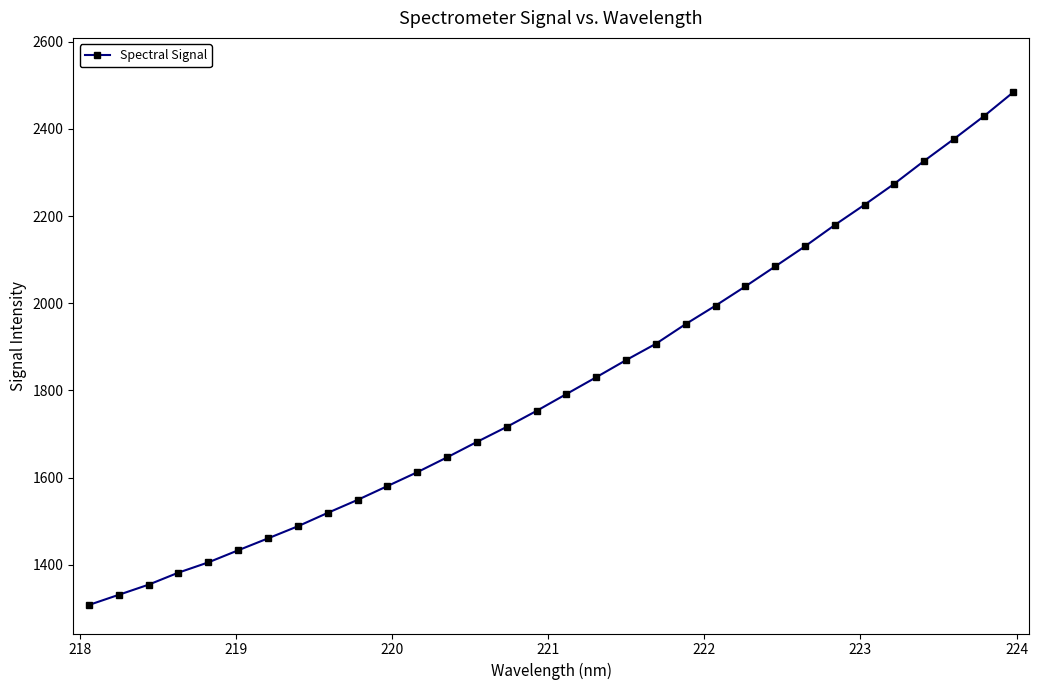

What is the value of the 23rd point from the left?

2038.5